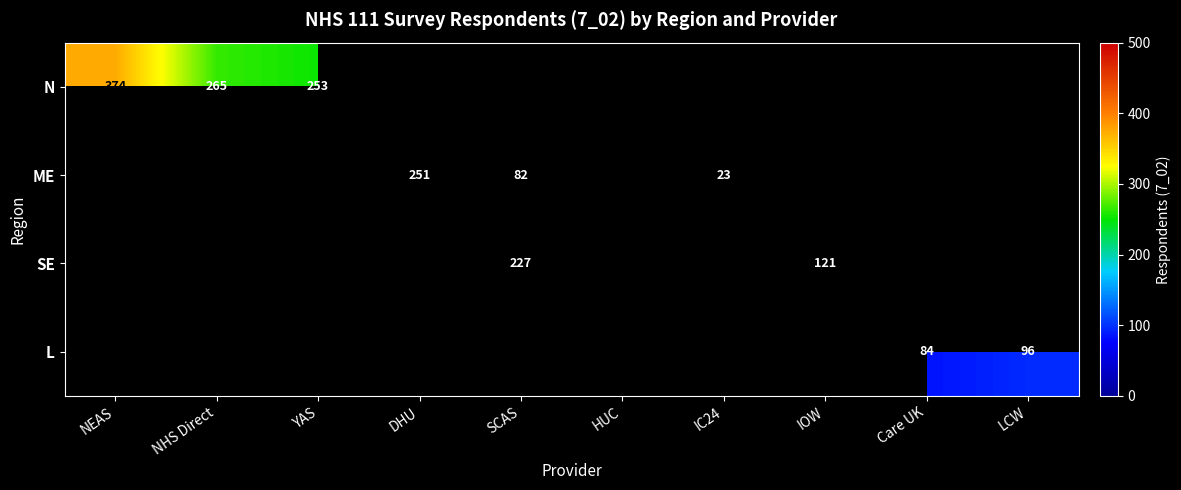

Is it true that SE equals 309.1 at SCAS?

False